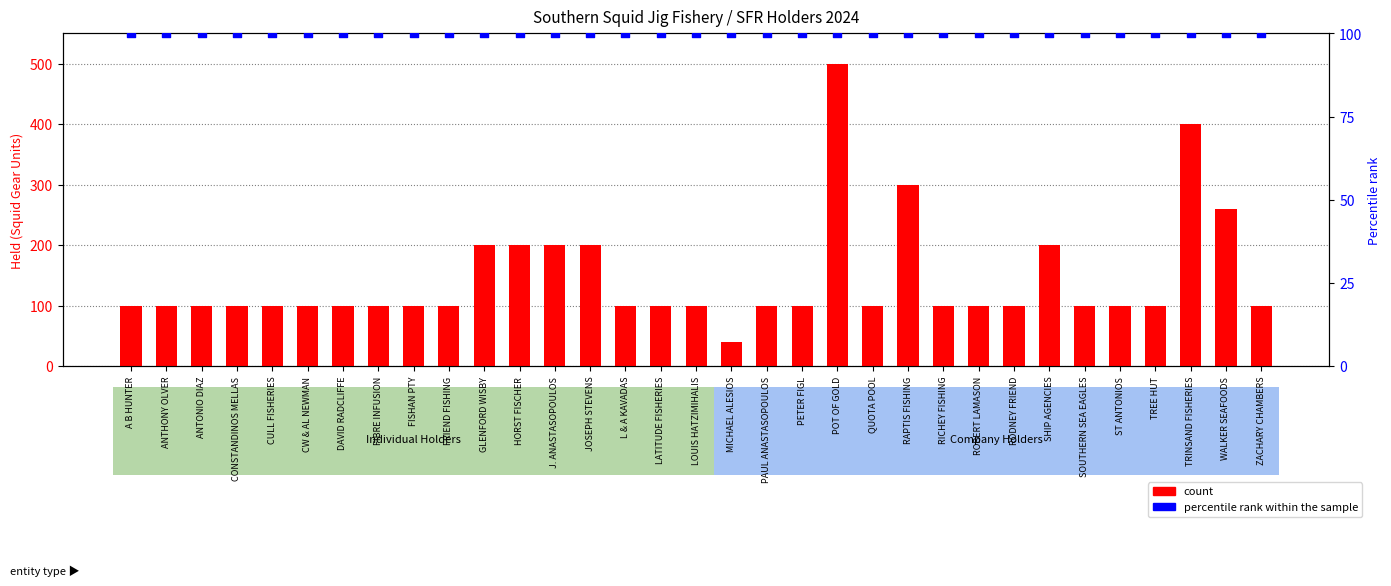

Which series has the largest Y range (max minus min)?

count